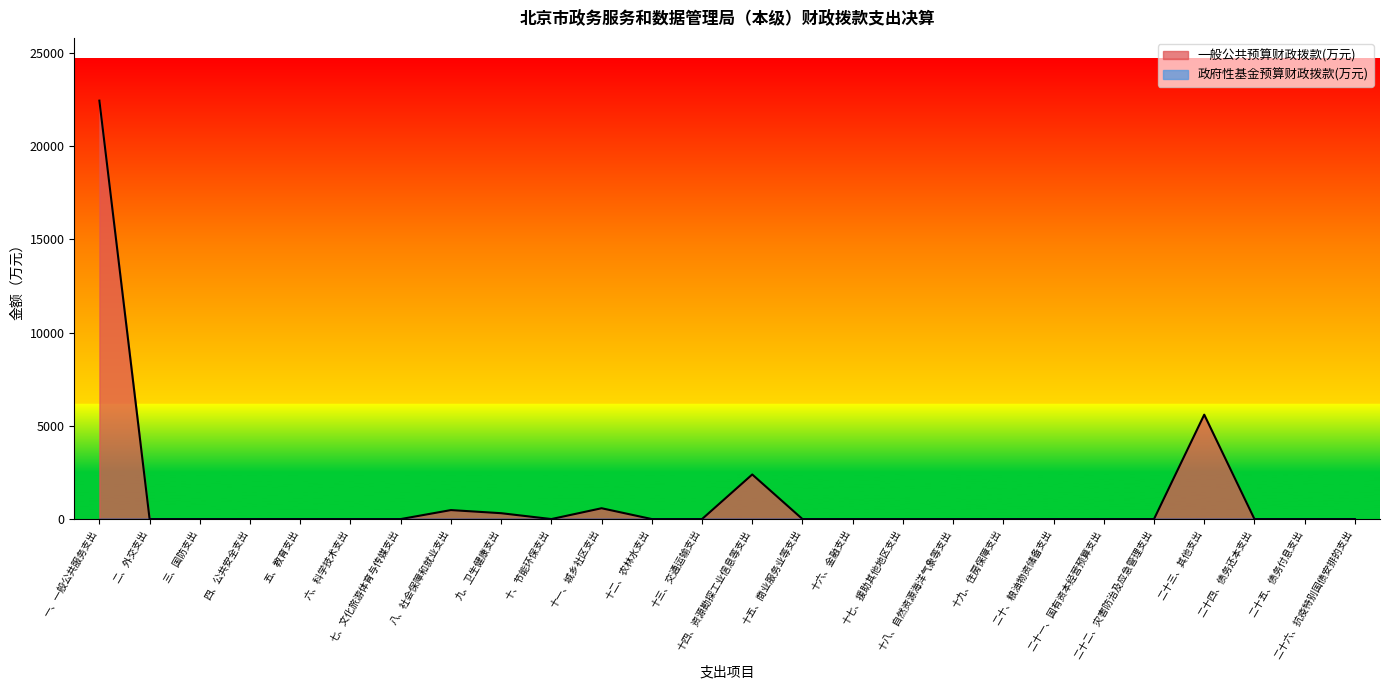

The value at 二、外交支出 is 0.0. True or false?

True